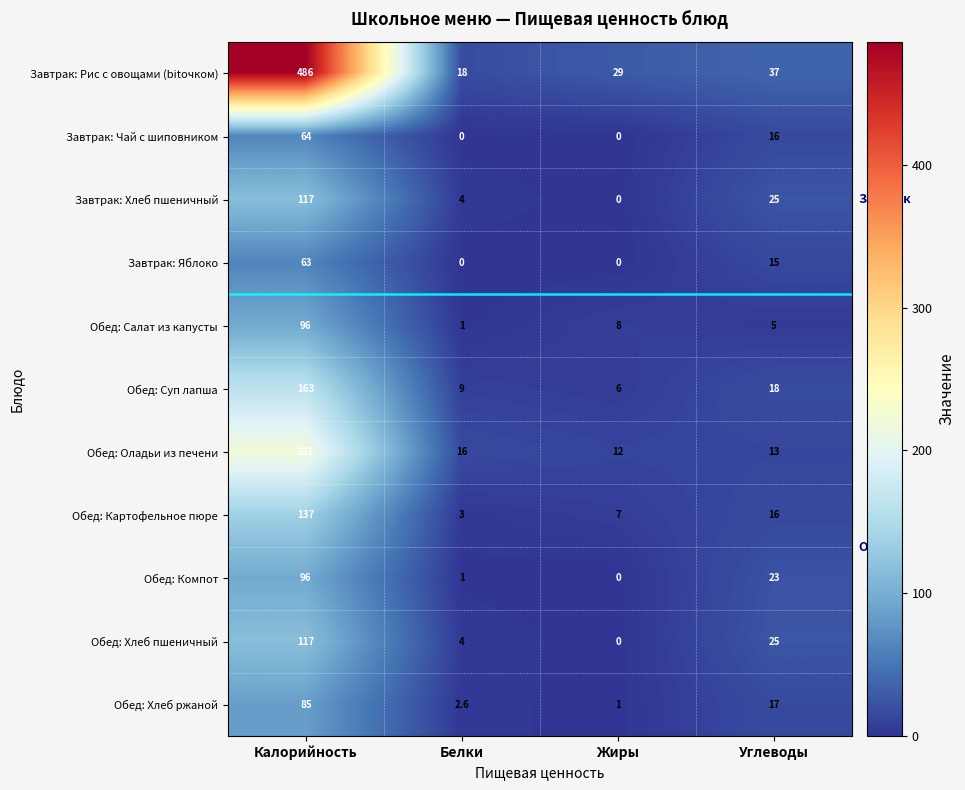

Where does the Завтрак: Чай с шиповником series first go above 16?

Калорийность